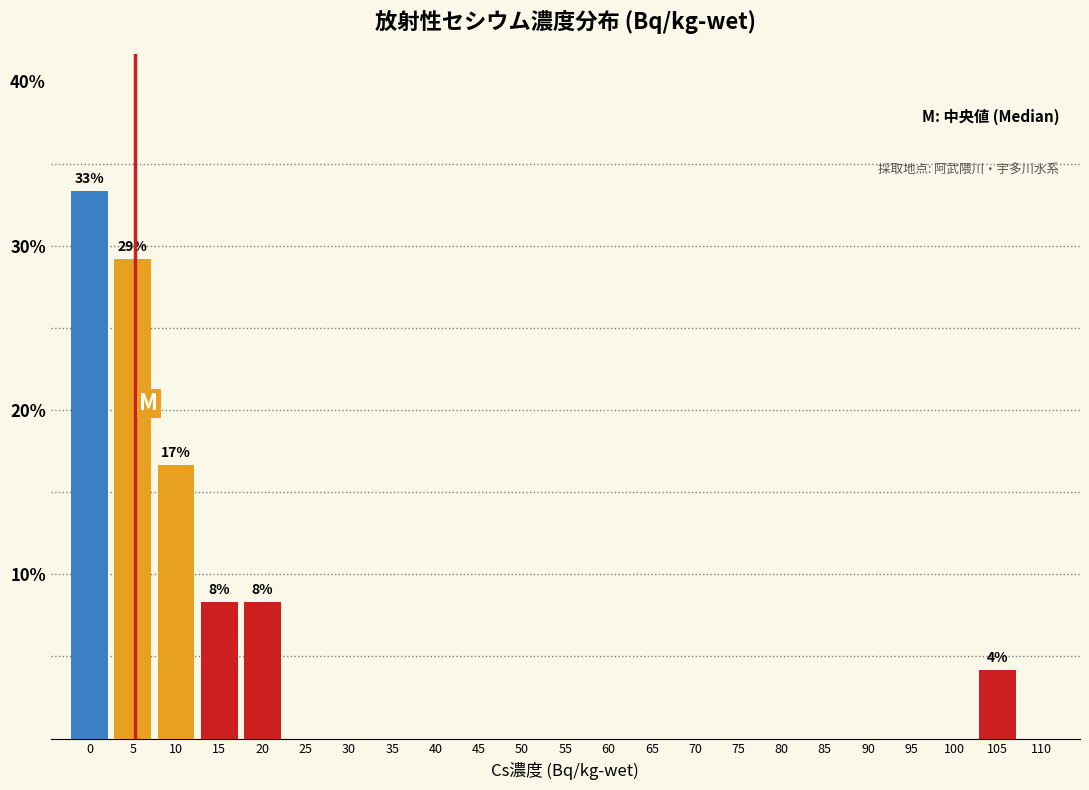

Reading left to right, transcribe all the data shown in this chart.

0=33.3	5=29.2	10=16.7	15=8.3	20=8.3	25=0.0	30=0.0	35=0.0	40=0.0	45=0.0	50=0.0	55=0.0	60=0.0	65=0.0	70=0.0	75=0.0	80=0.0	85=0.0	90=0.0	95=0.0	100=0.0	105=4.2	110=0.0